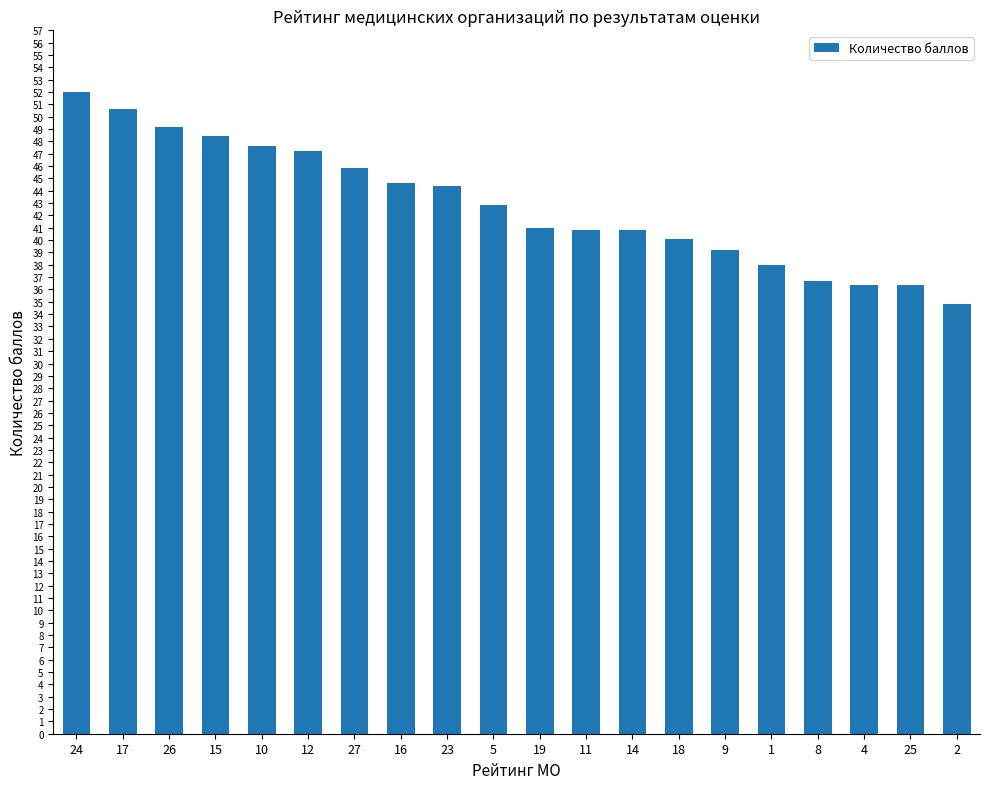

What is the label of the 18th bar from the right?

26